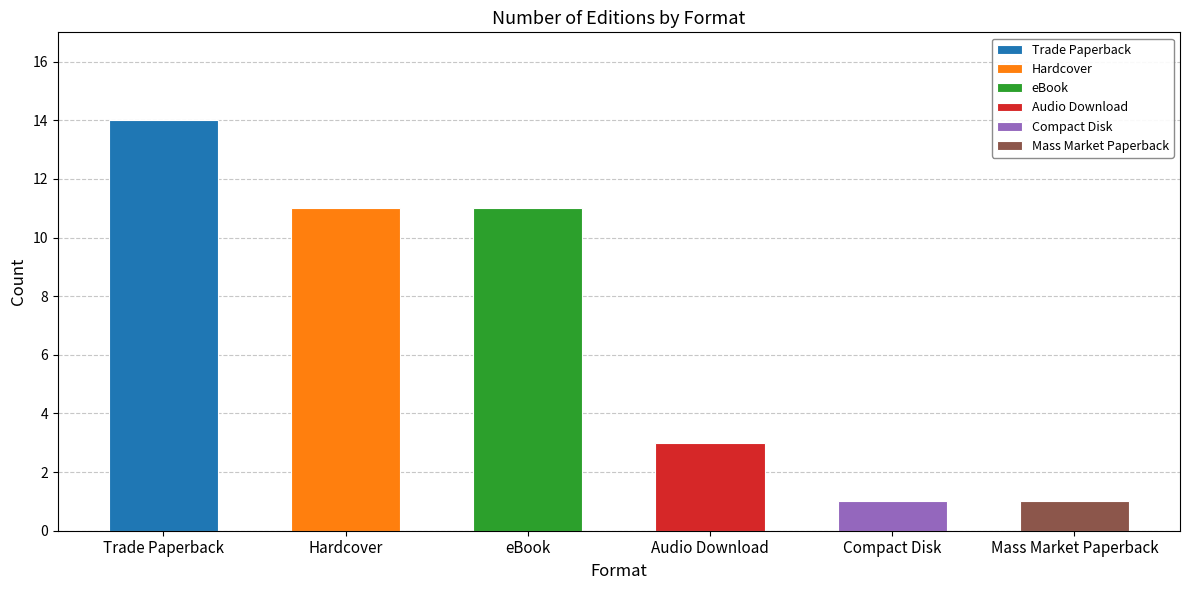

True or false: the data shows 2 at Compact Disk.

False